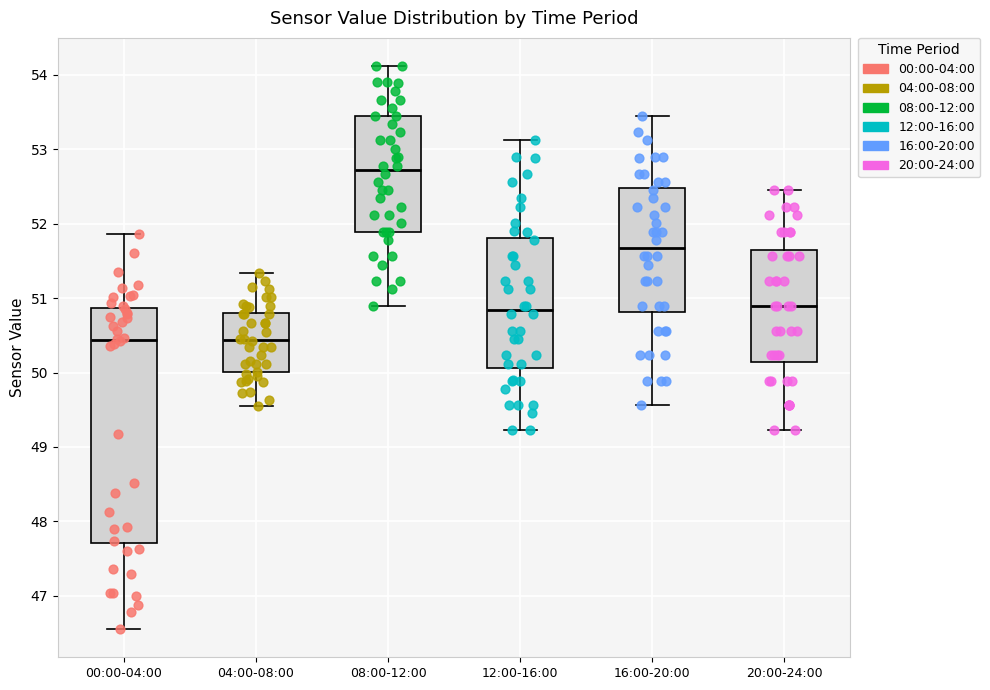

Which box's median line is the highest?

08:00-12:00